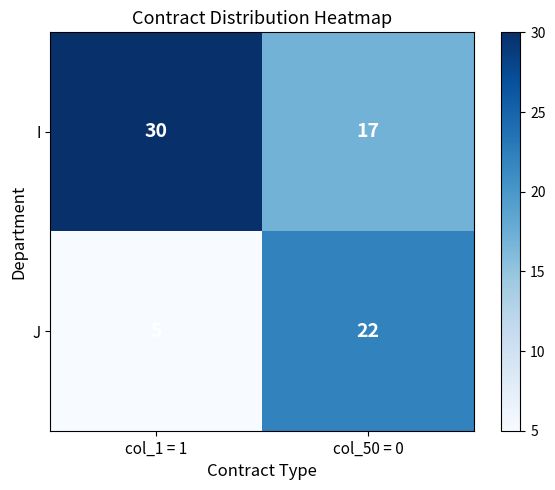

The value of I at col_1 = 1 is 30. True or false?

True